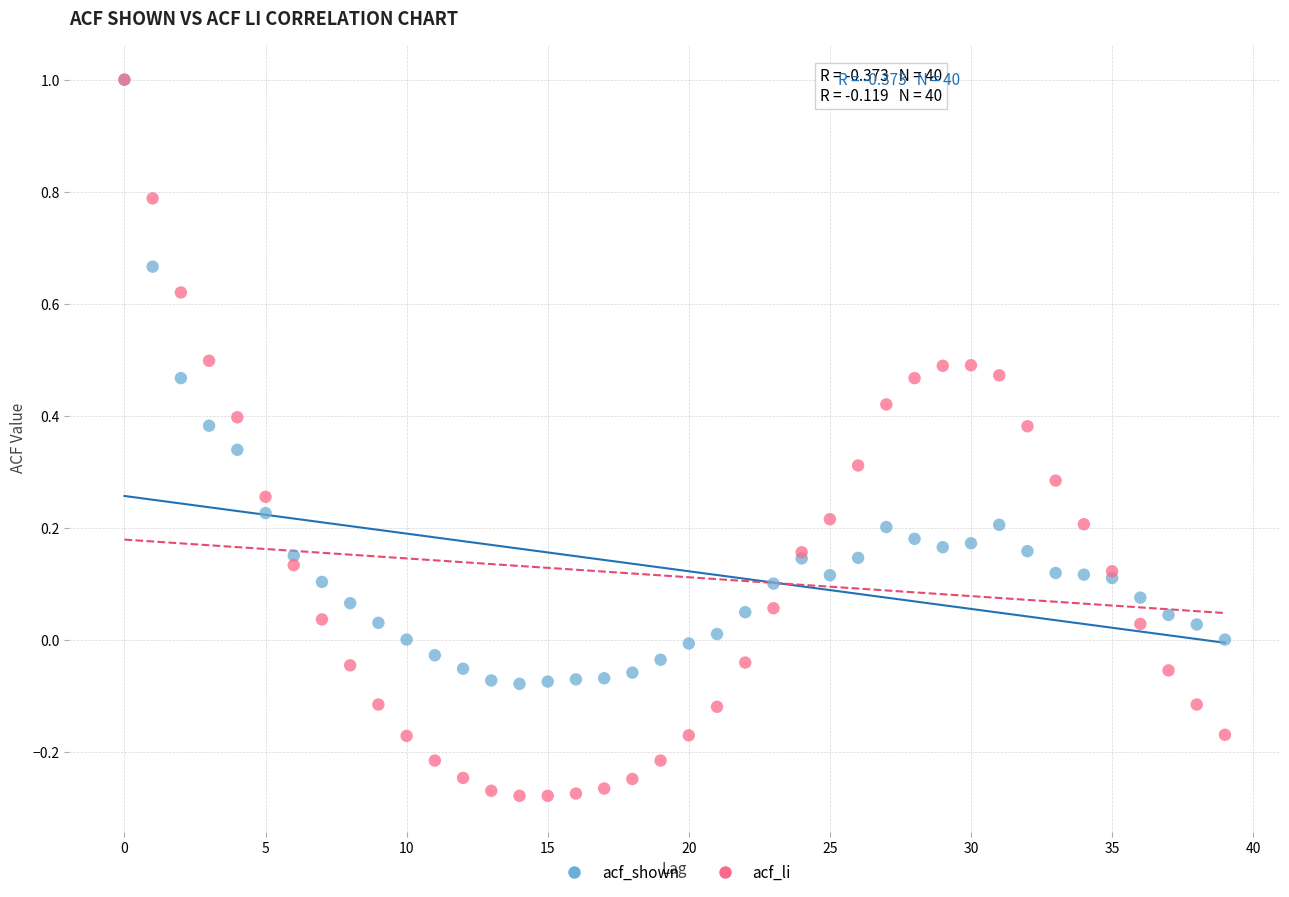

What are all the series names shown in the legend?

acf_shown, acf_li